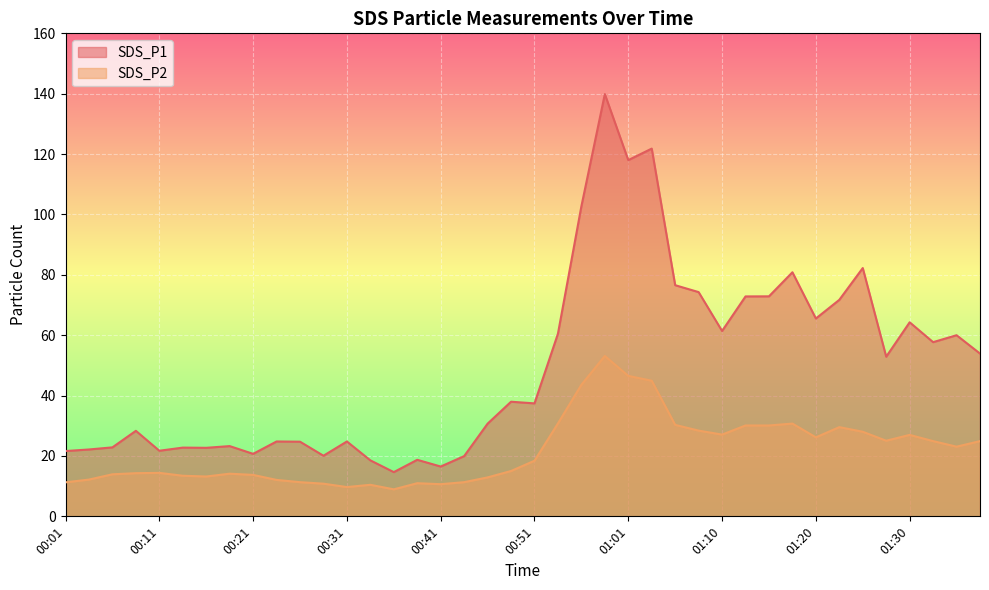

What are all the series names shown in the legend?

SDS_P1, SDS_P2